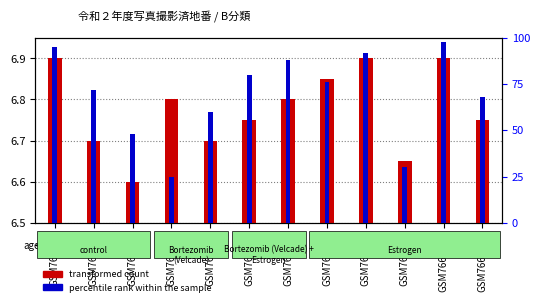

At which label does transformed count reach its peak?

GSM766660